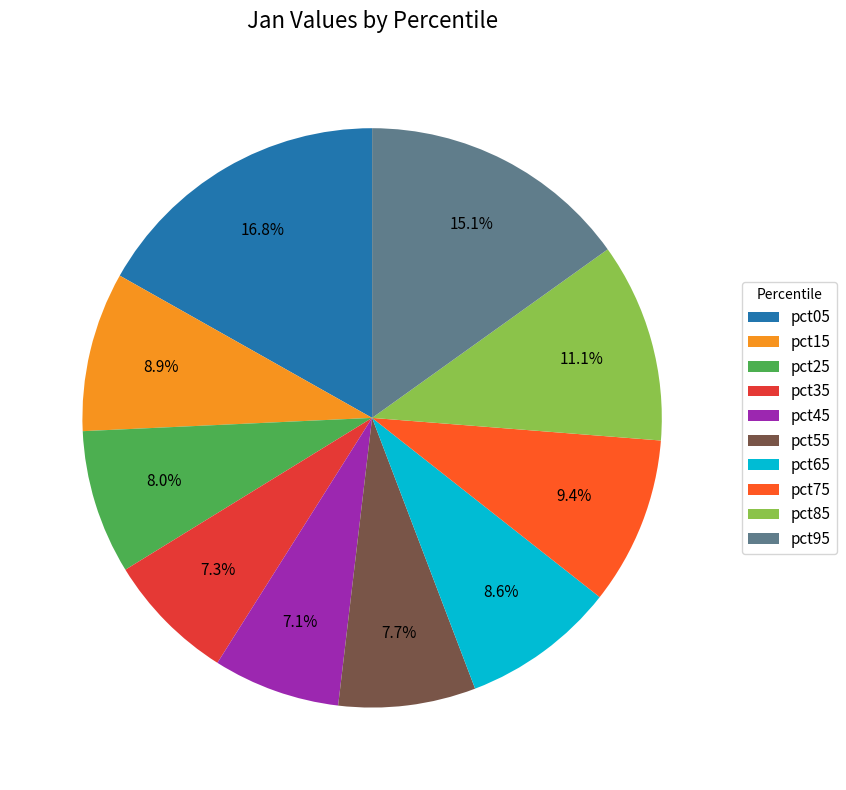

How many segments does this pie chart have?

10